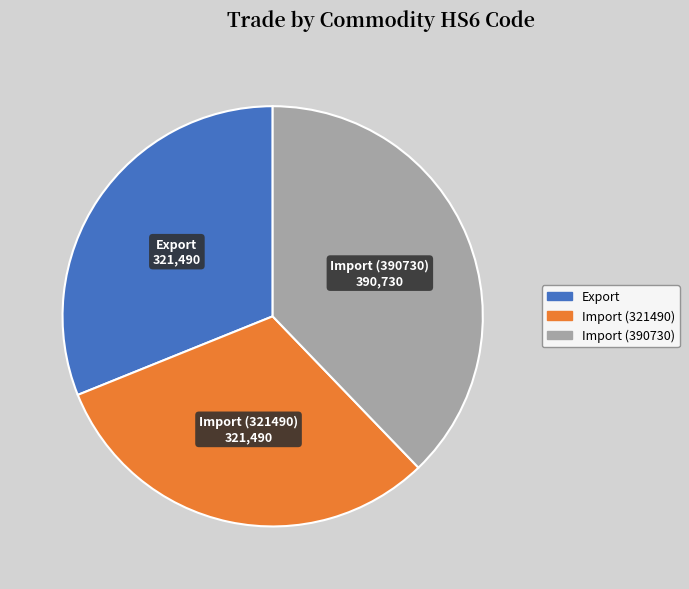

How many slices are in this pie chart?

3